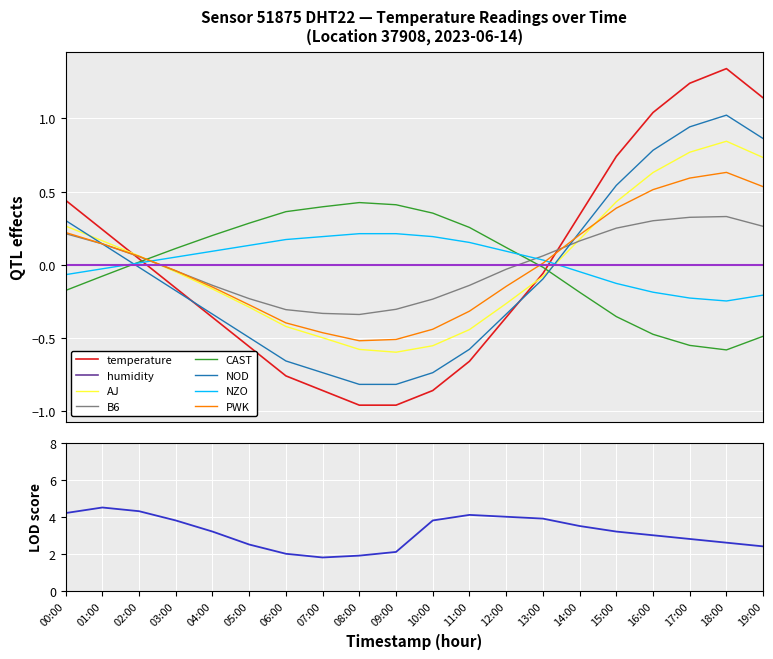

Which series ends up on top after the final intersection of AJ and CAST?

AJ